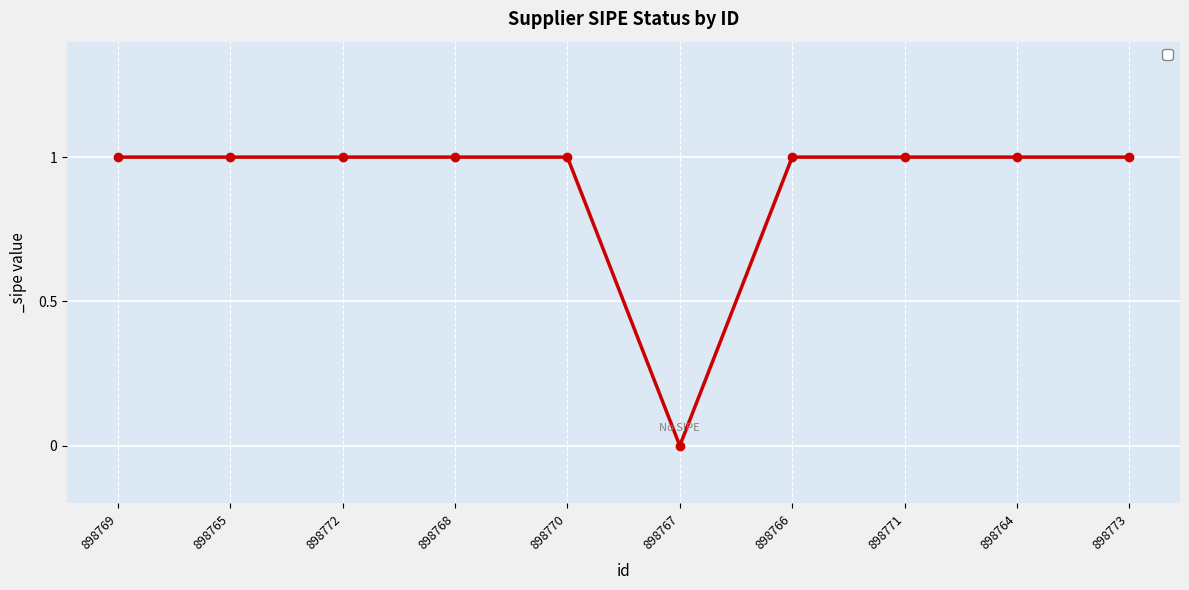

Reading right to left, extract all data points from this chart.

1	1	1	1	0	1	1	1	1	1